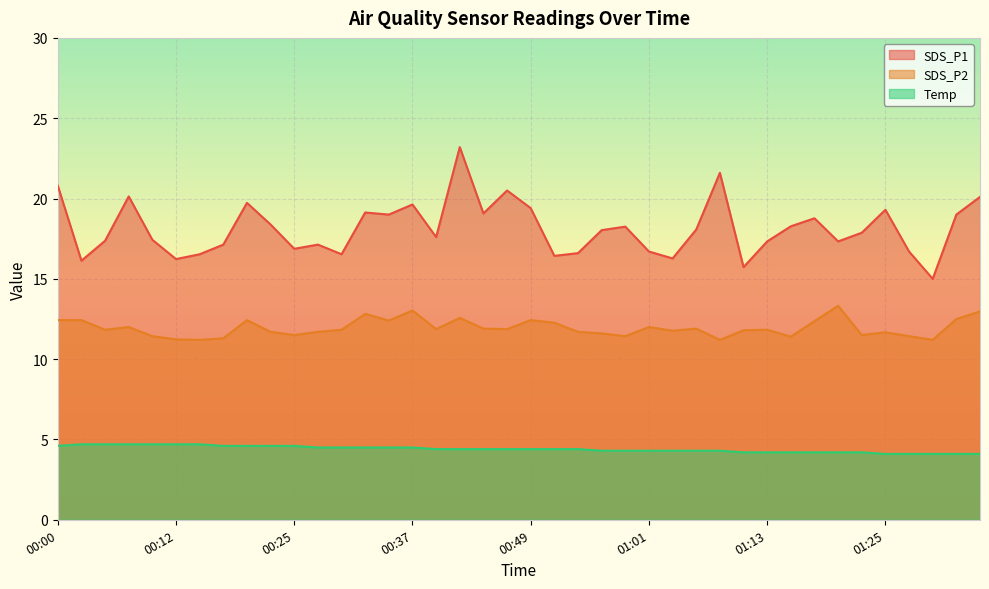

What are all the series names shown in the legend?

SDS_P1, SDS_P2, Temp